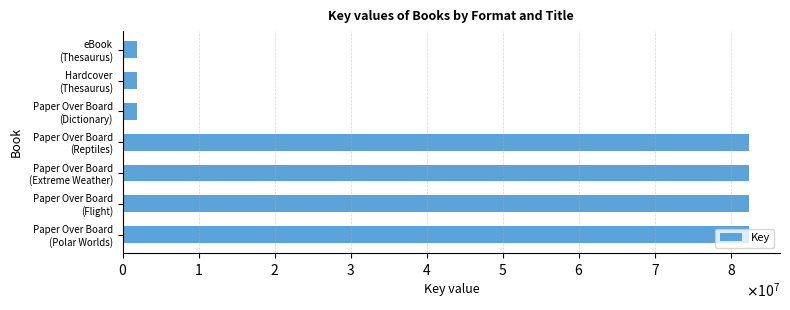

Are the bars horizontal?

Yes